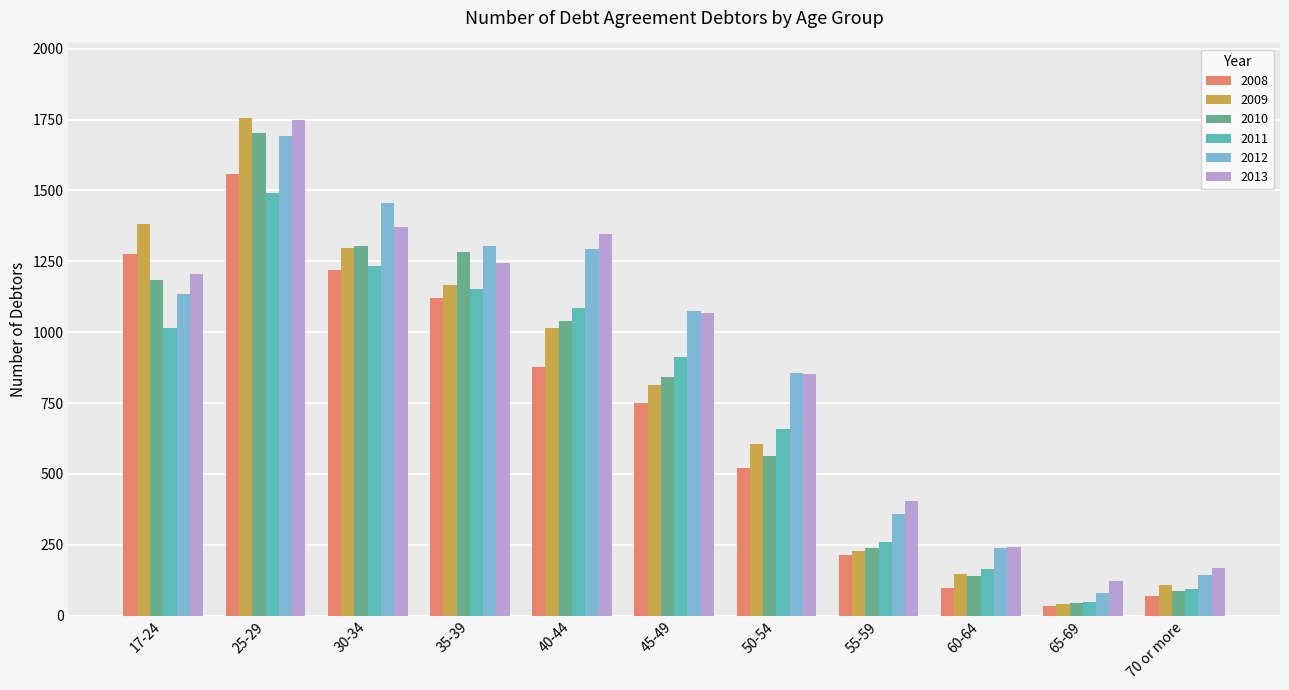

Read the 2009 value at 65-69.

43